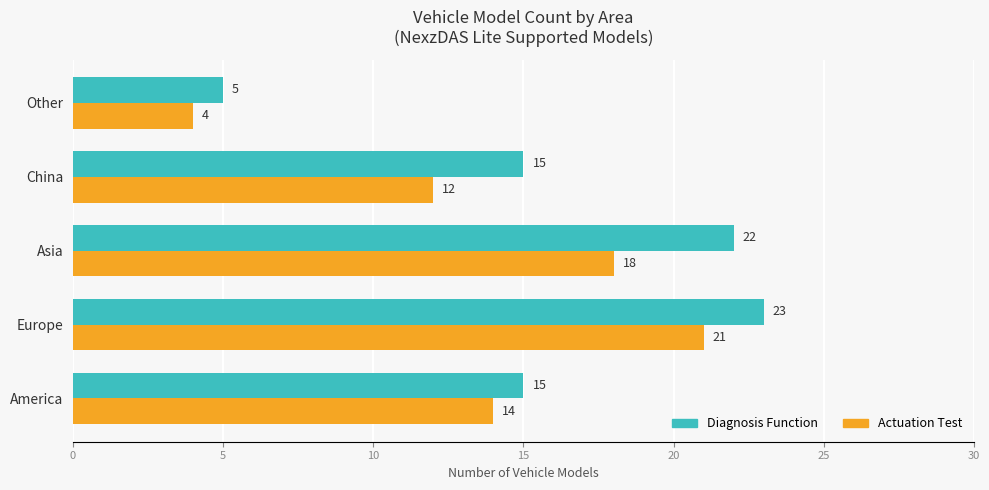

True or false: Diagnosis Function has a value of 15 at China.

True